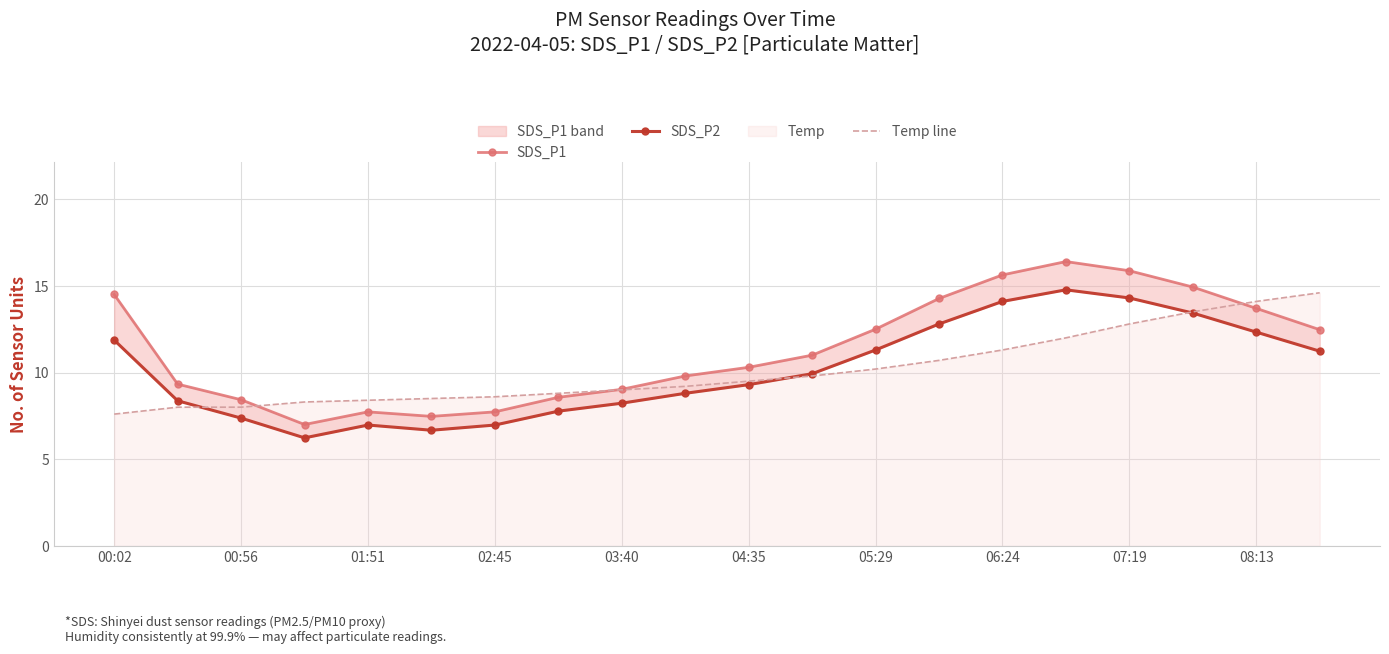

What is the lowest value of the Temp line series?

7.6